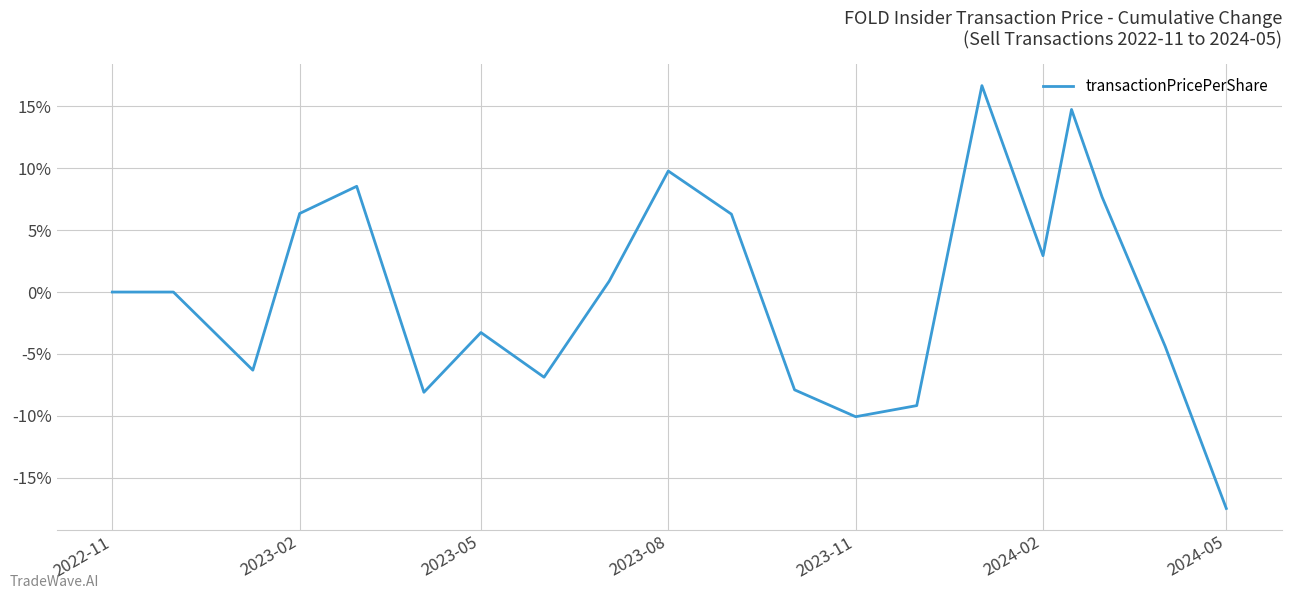

How many interior local valleys (lower than both neighbors) does the data have?

5